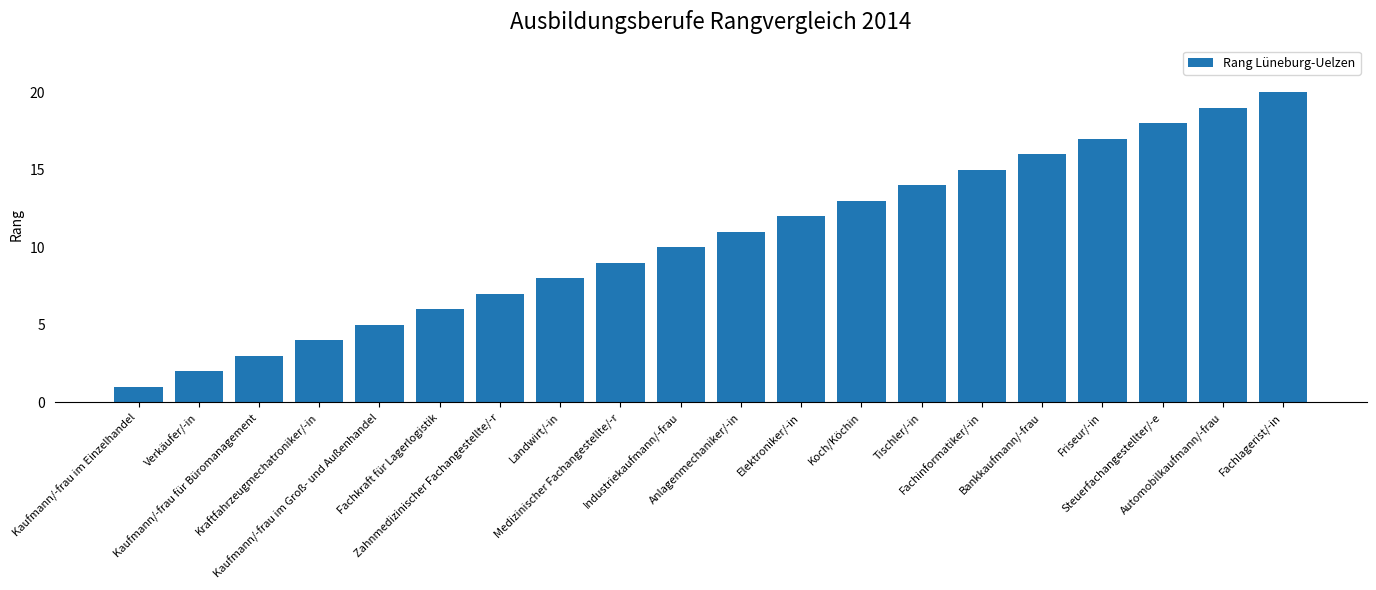

What is the smallest value displayed?

1